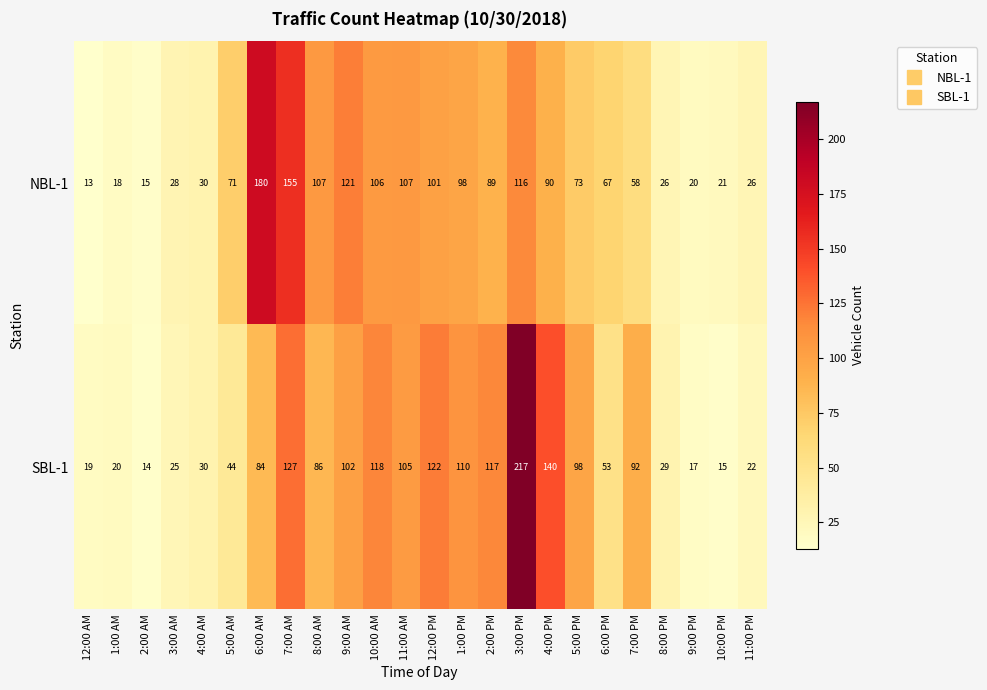

At which category does the chart reach its minimum across all series?

12:00 AM